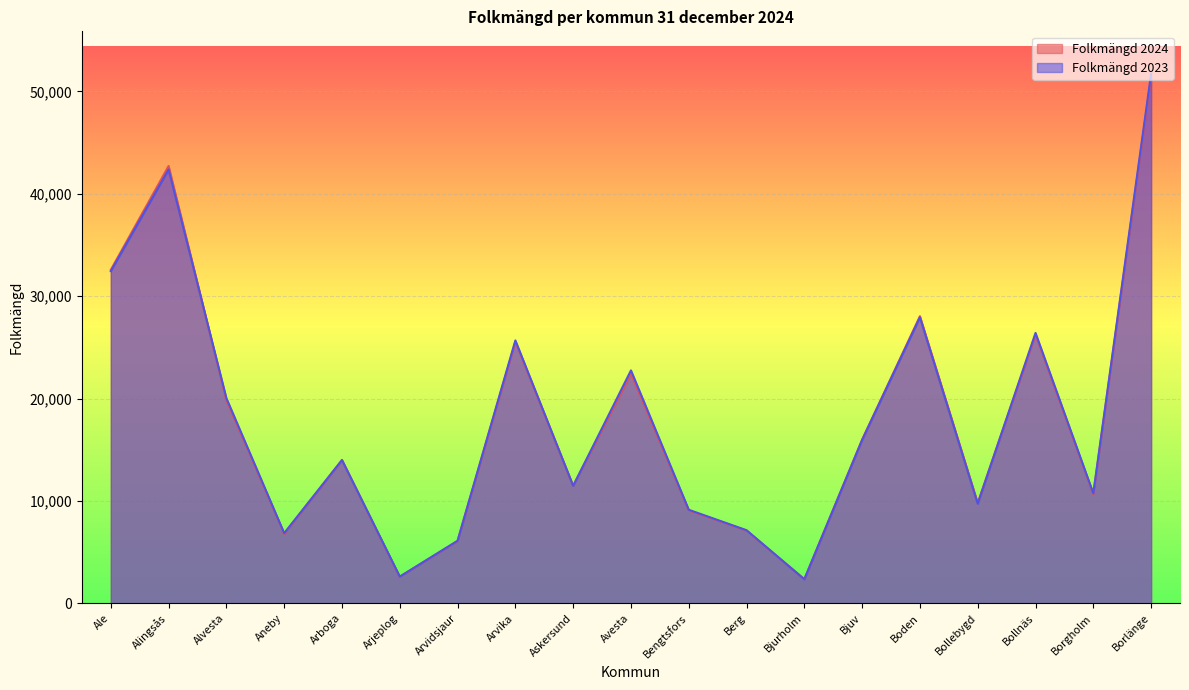

Which series has the widest spread of values?

Folkmängd 2023